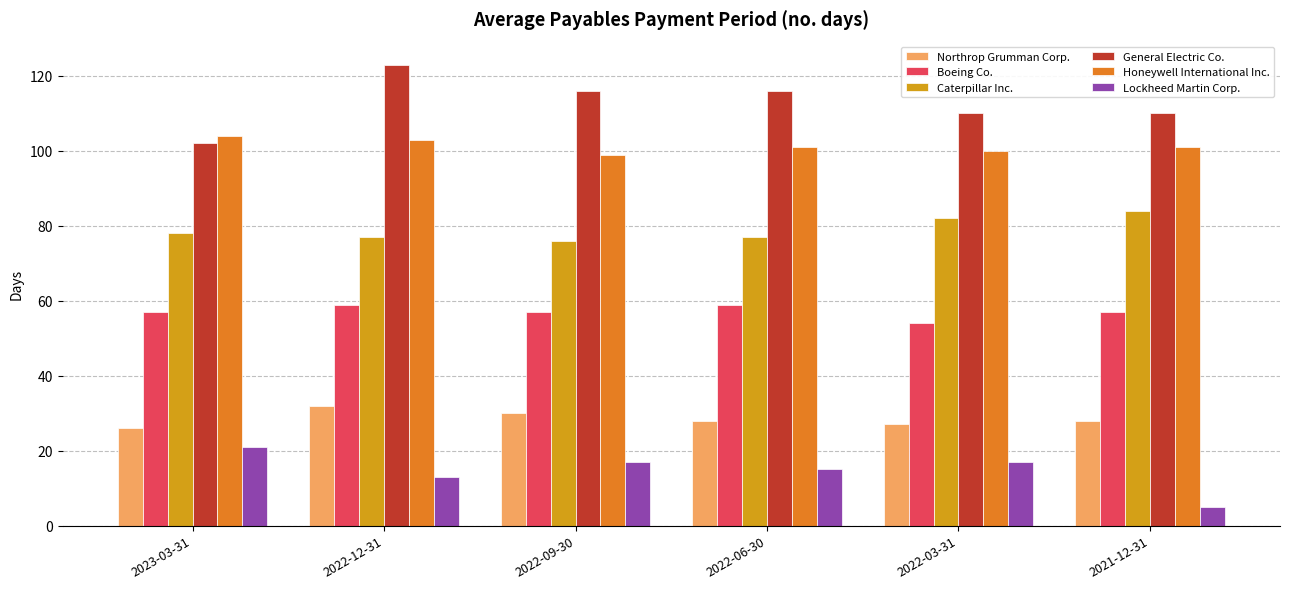

Count the number of categories in the chart.

6